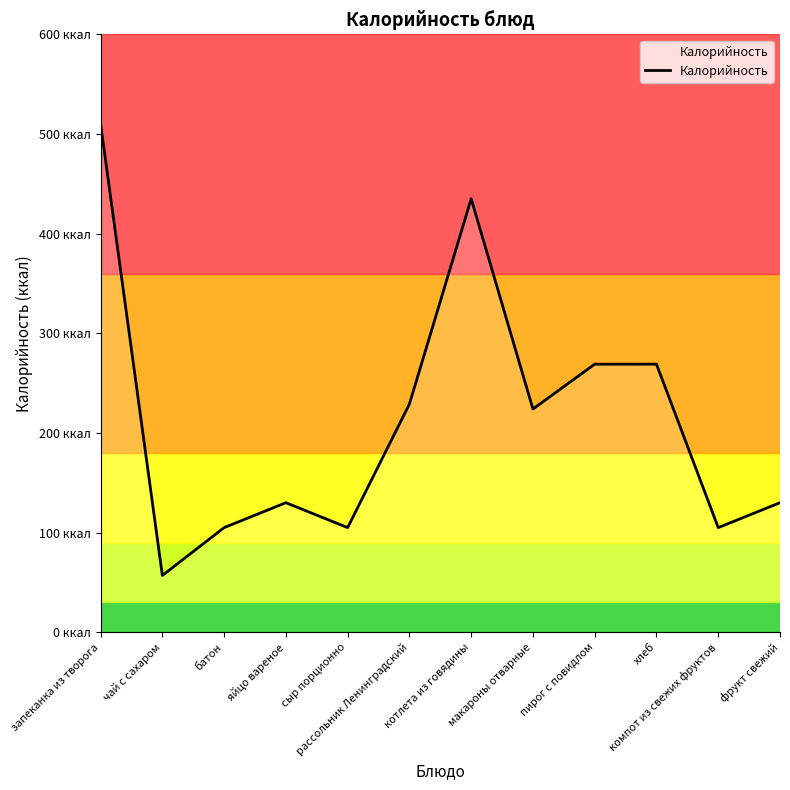

List the labels in order of value, smallest first.

чай с сахаром, батон, сыр порционно, компот из свежих фруктов, яйцо вареное, фрукт свежий, макароны отварные, рассольник Ленинградский, пирог с повидлом, хлеб, котлета из говядины, запеканка из творога